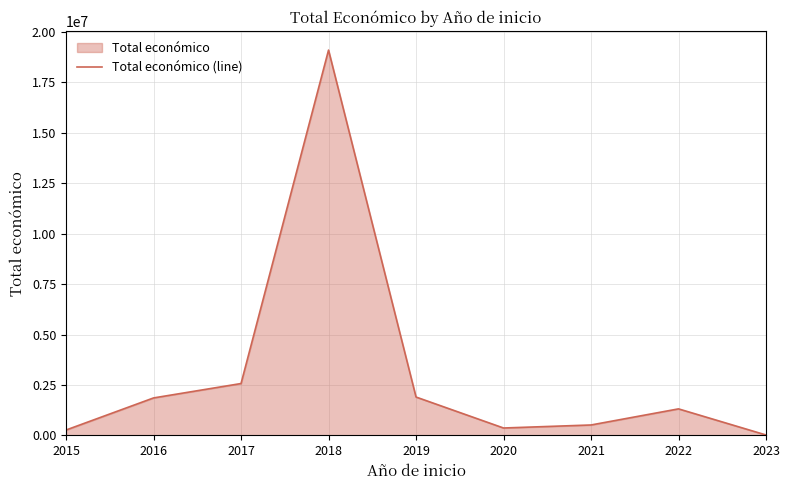

What is the minimum value shown in the chart?

17309